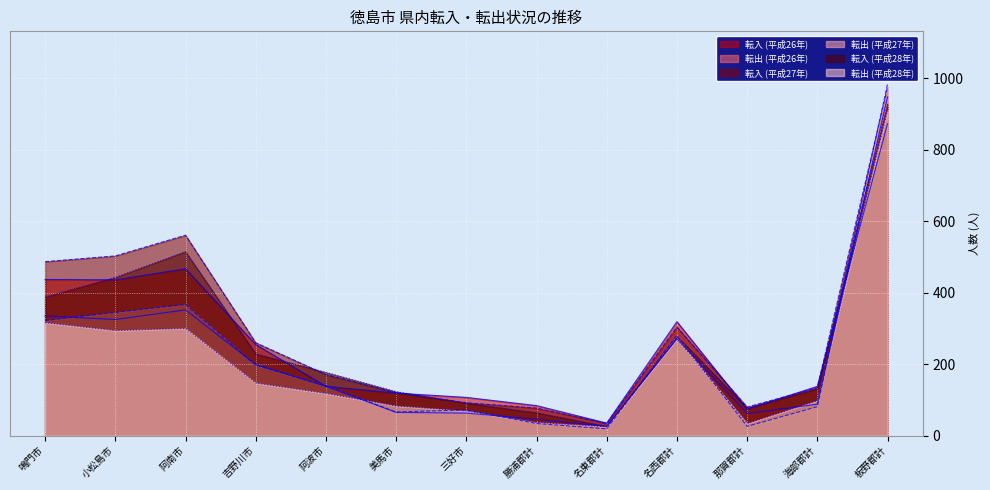

At which category is the sum across all series the highest?

板野郡計